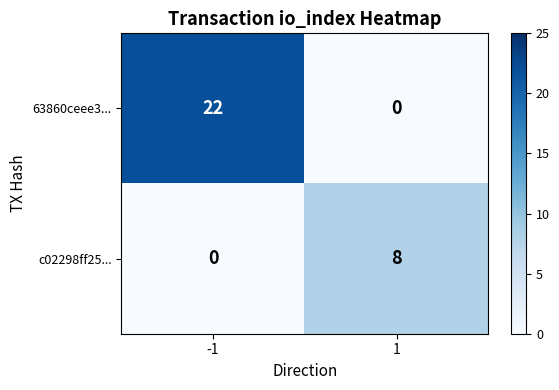

What is the average value of the 63860ceee3... series?

11